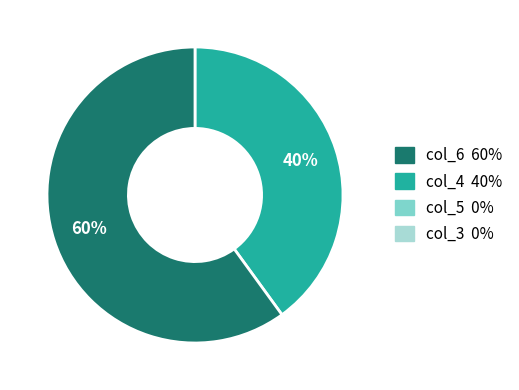

Is there any slice that represents more than half of the pie?

Yes